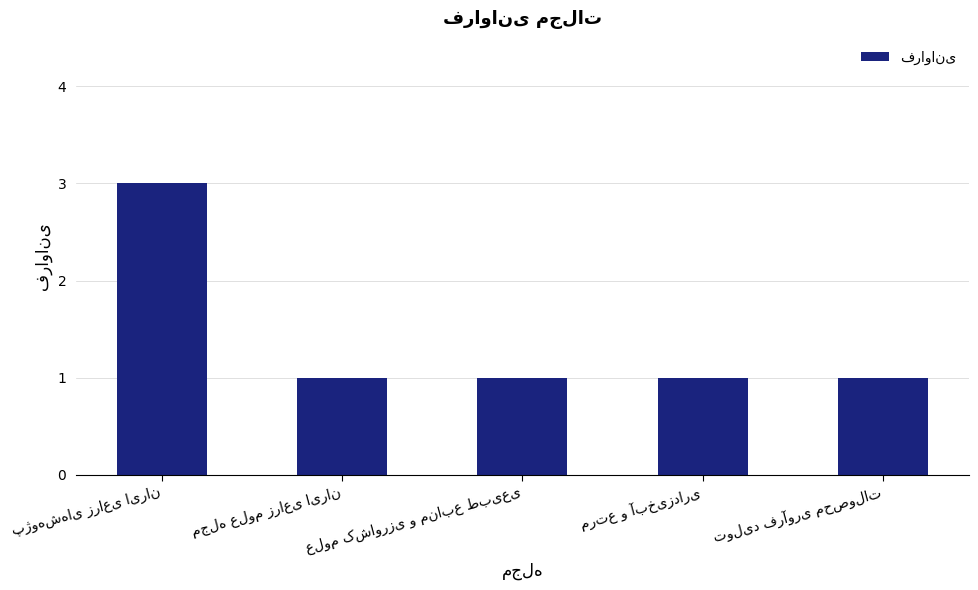

What is the value of the 2nd bar from the left?

1